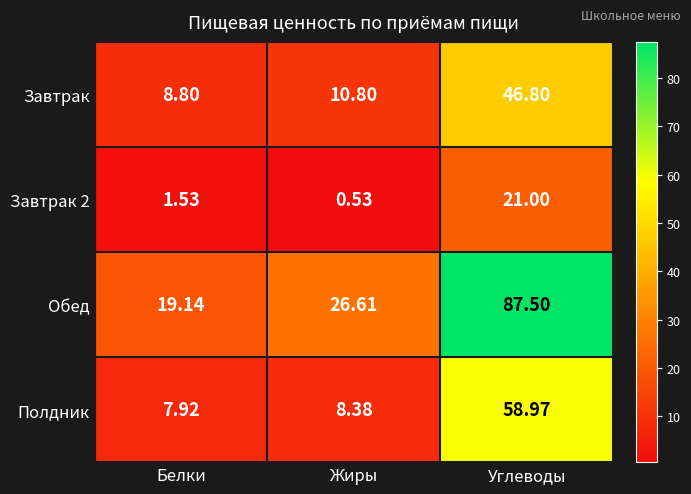

Which series has the largest total across all categories?

Обед